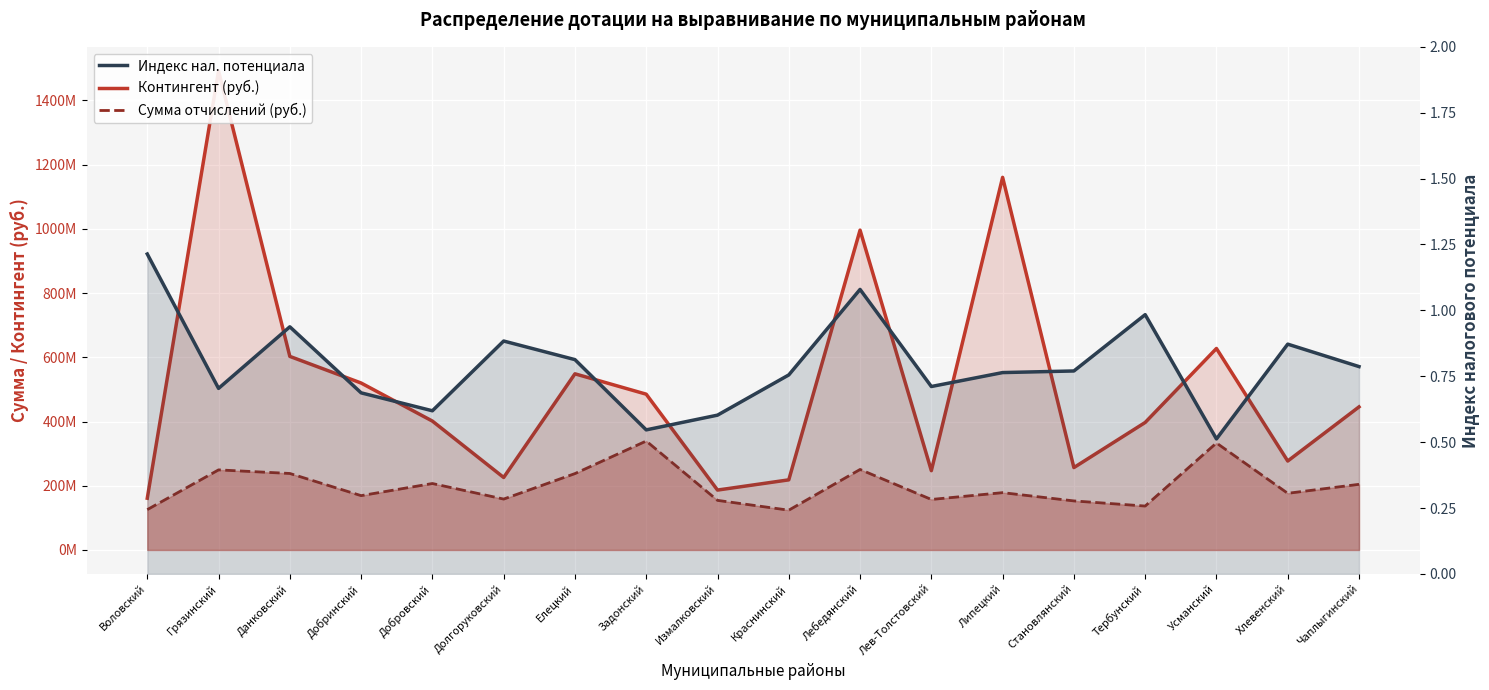

What is the label of the 6th point from the right?

Липецкий